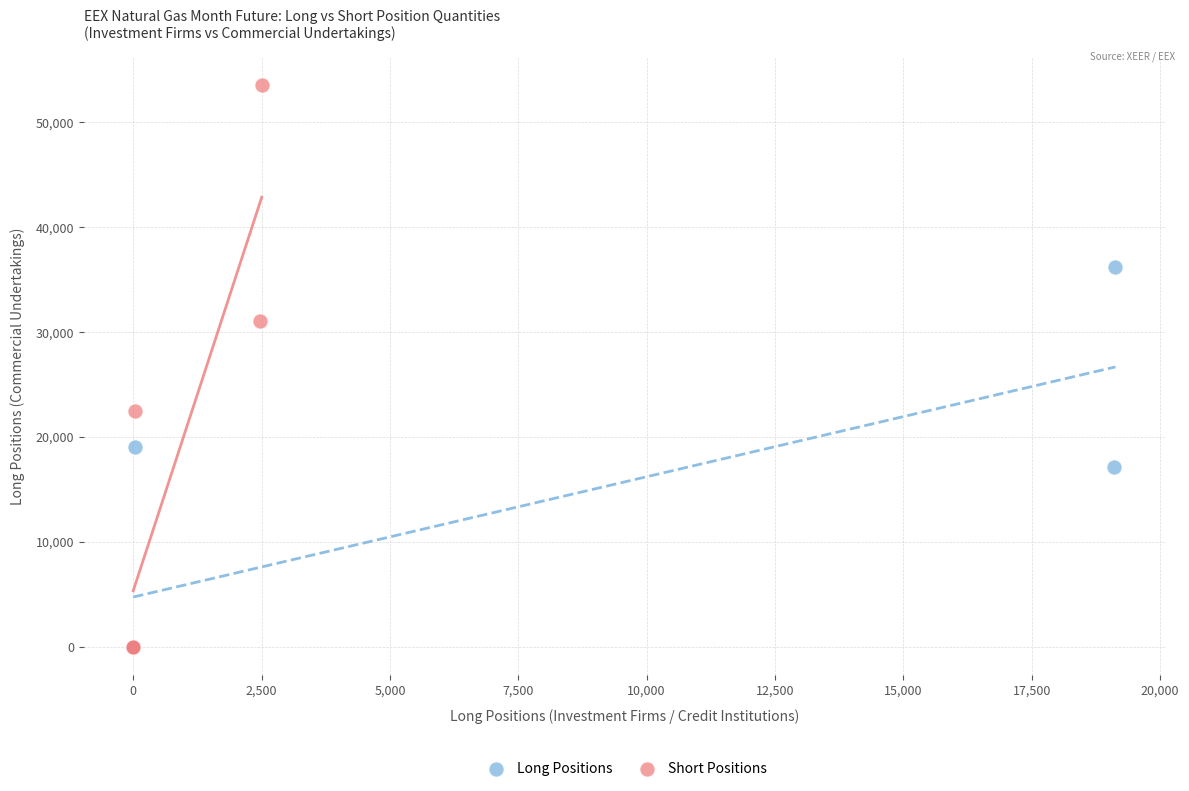

Which series has the widest spread of Y values?

Short Positions